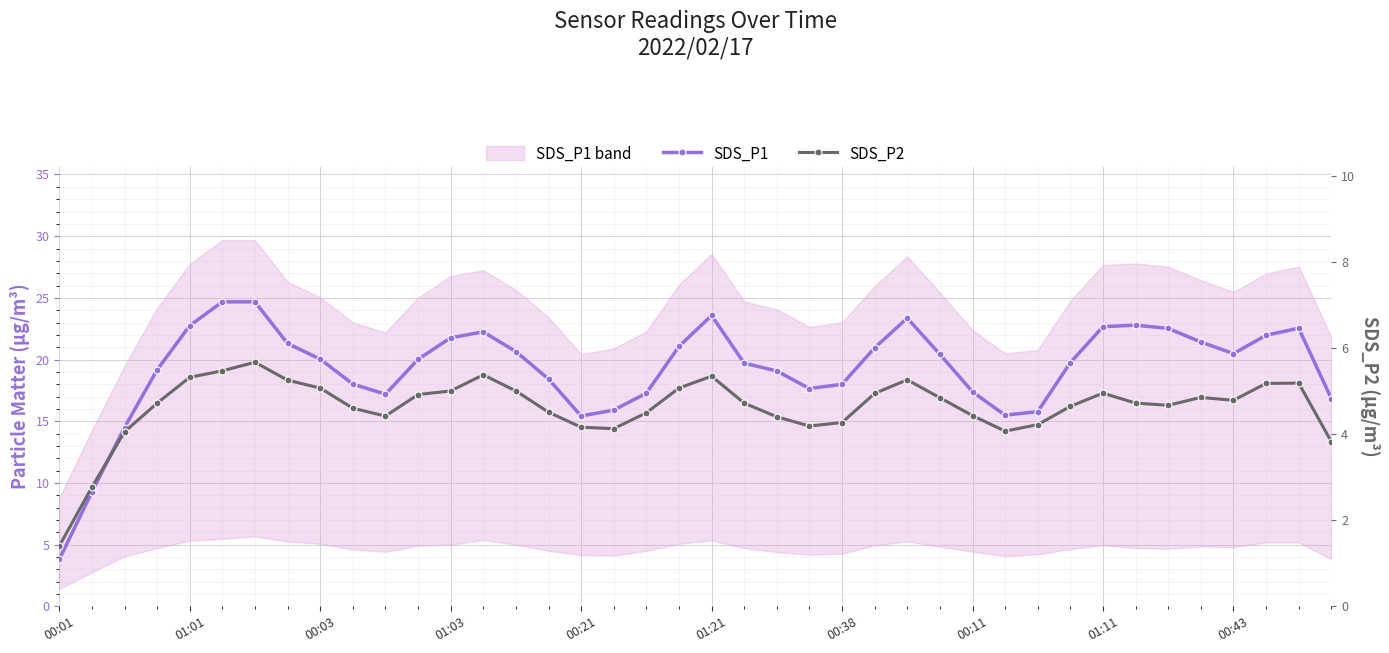

List the series in order of their peak value, highest first.

SDS_P1, SDS_P2